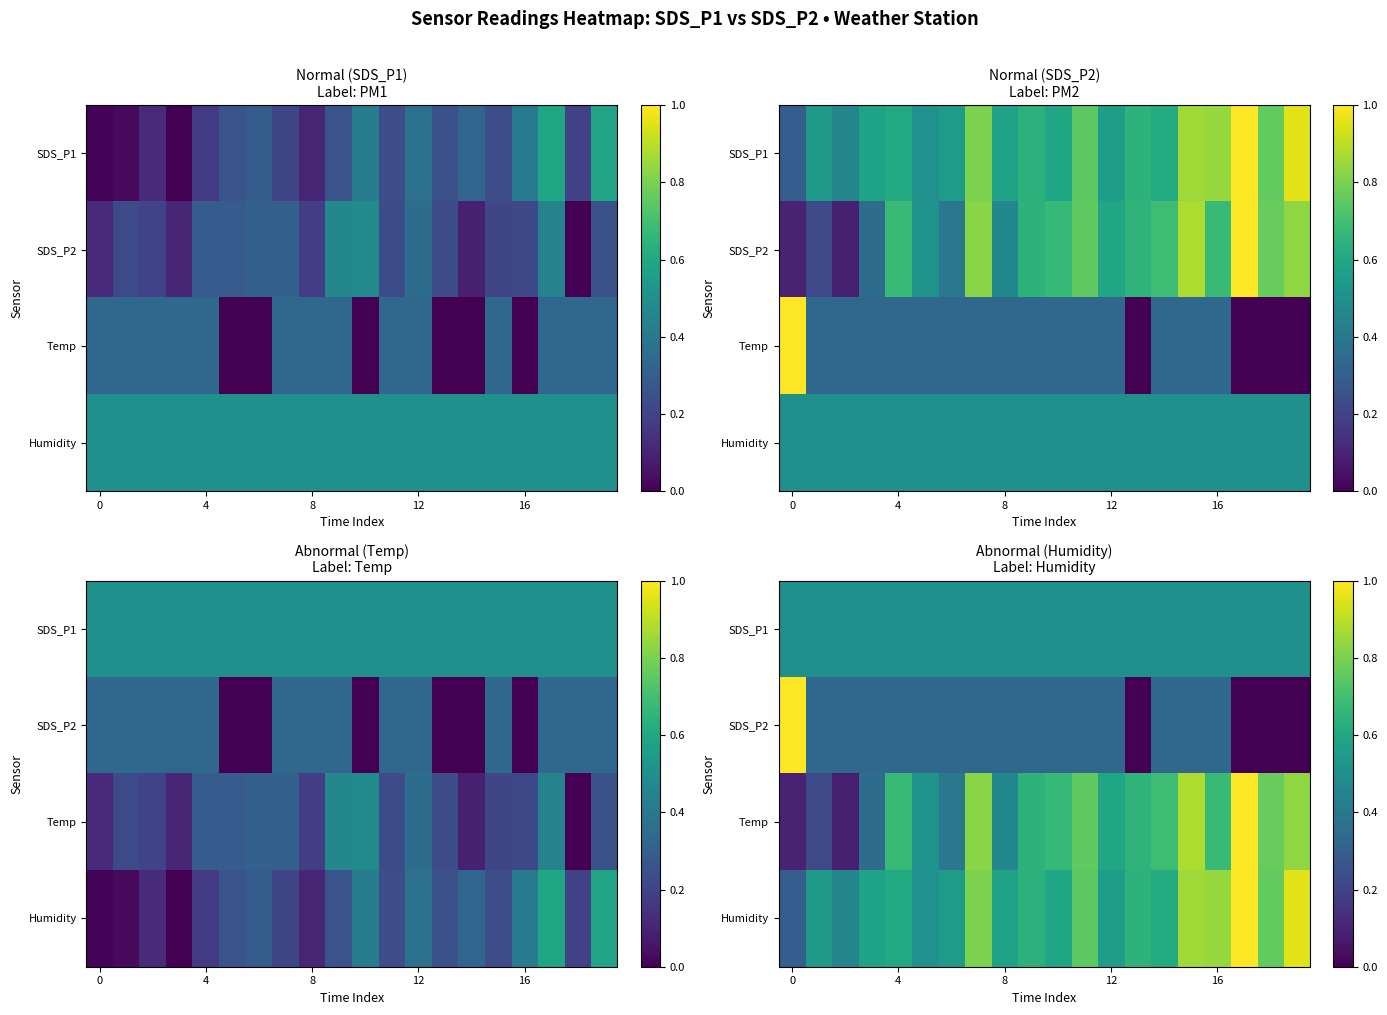

How many categories are shown in the chart?

20